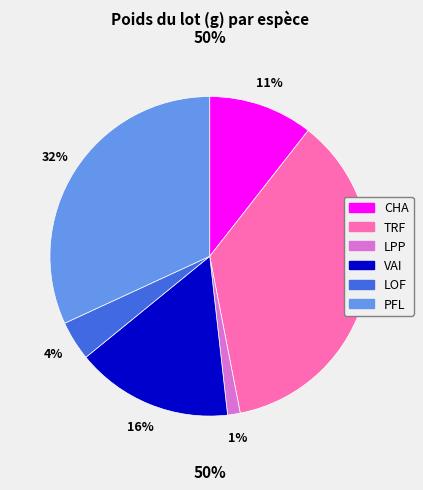

True or false: CHA accounts for 18% of the total.

False